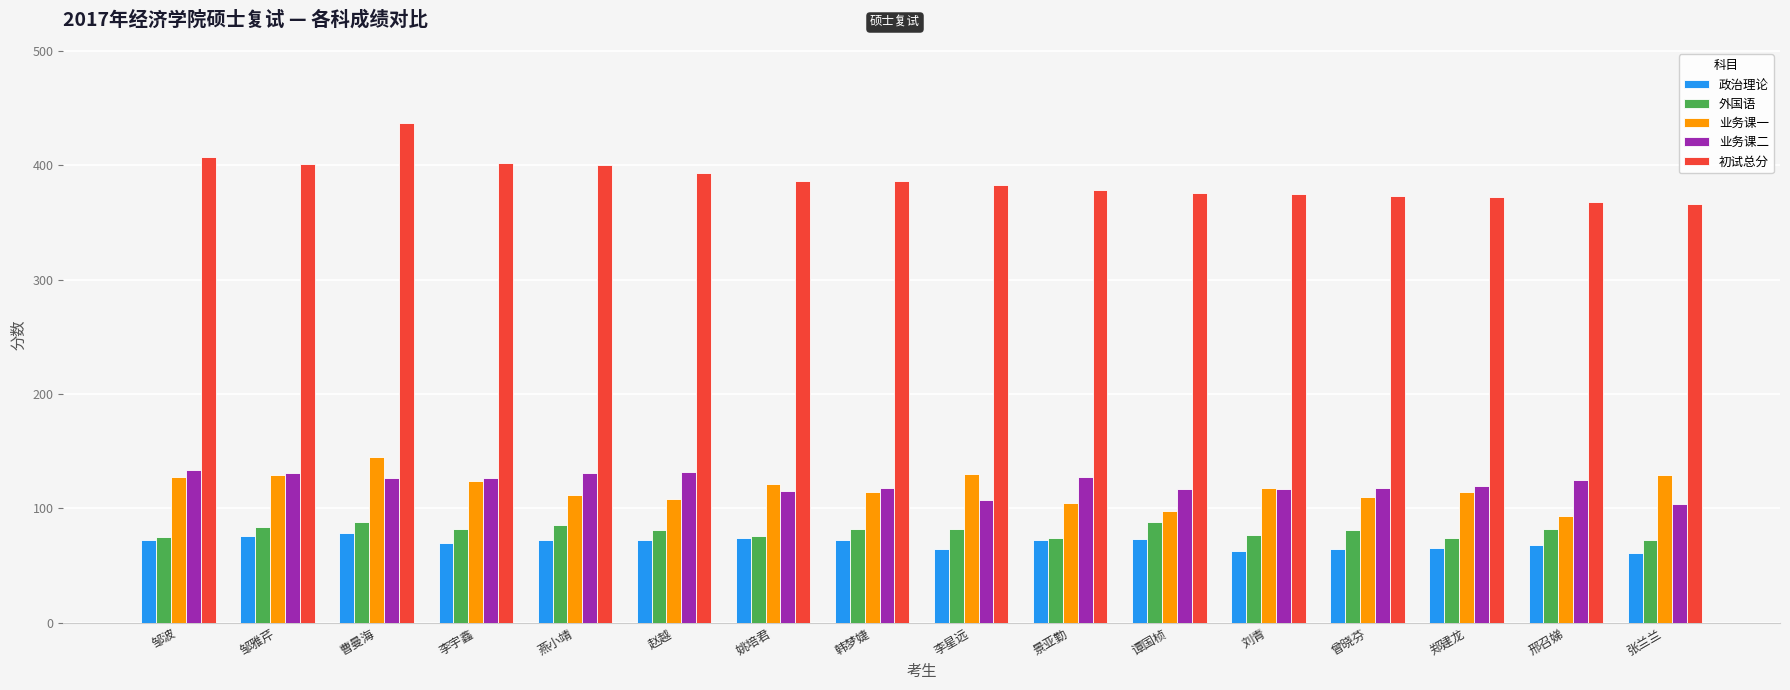

True or false: 初试总分 has a value of 401 at 邹雅芹.

True